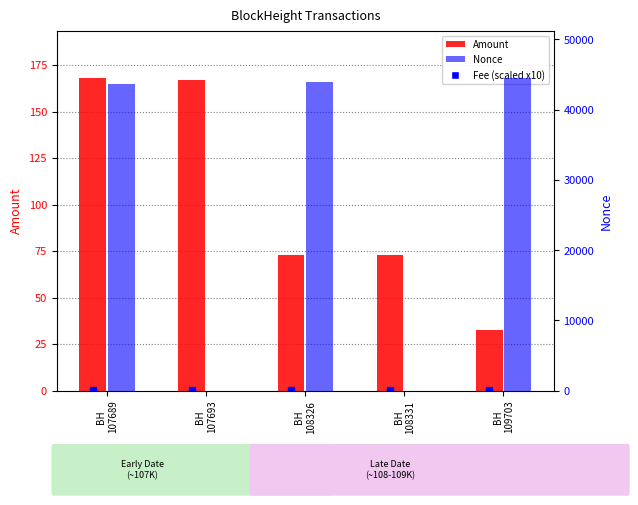

What is the average value of the Amount series?

102.7